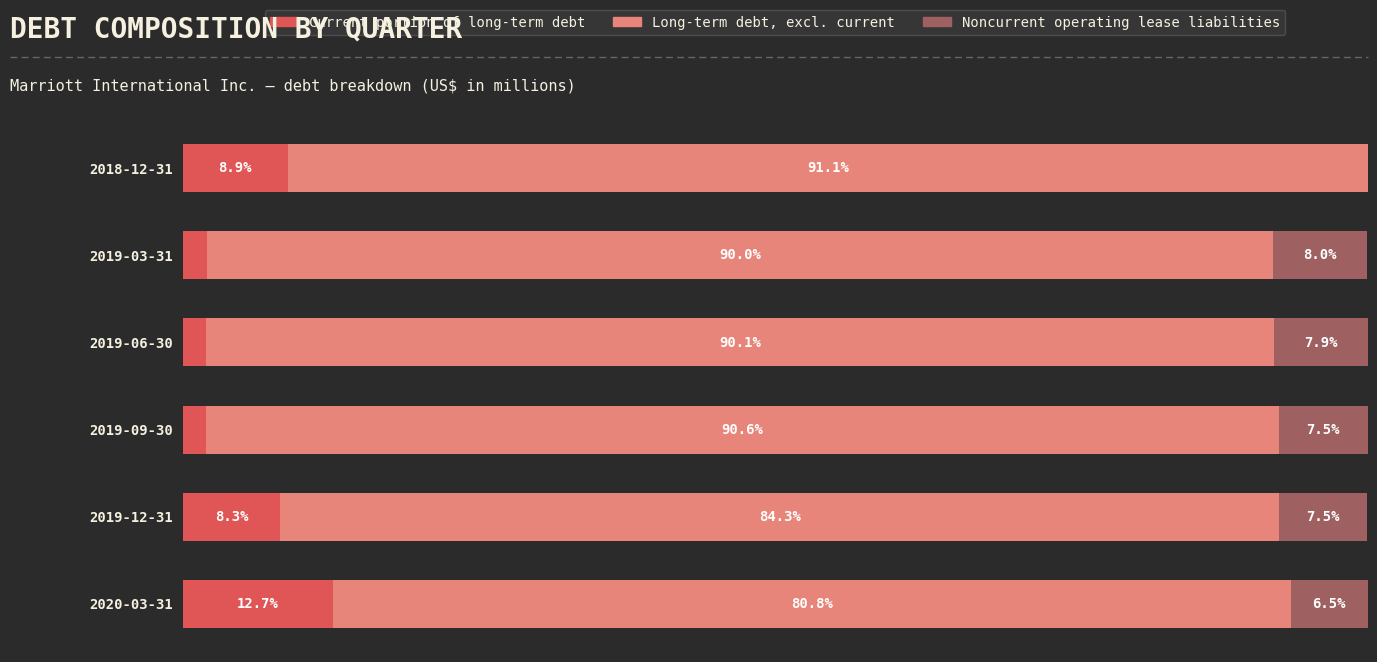

What are all the series names shown in the legend?

Current portion of long-term debt, Long-term debt, excl. current, Noncurrent operating lease liabilities